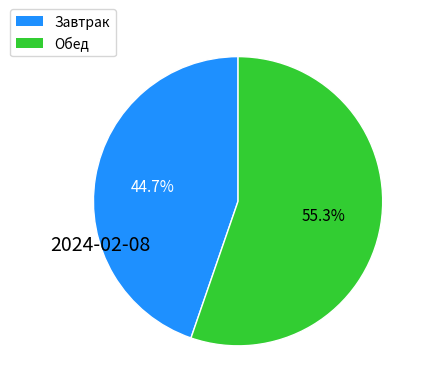

What percentage is the Завтрак slice, to the nearest percent?

45%